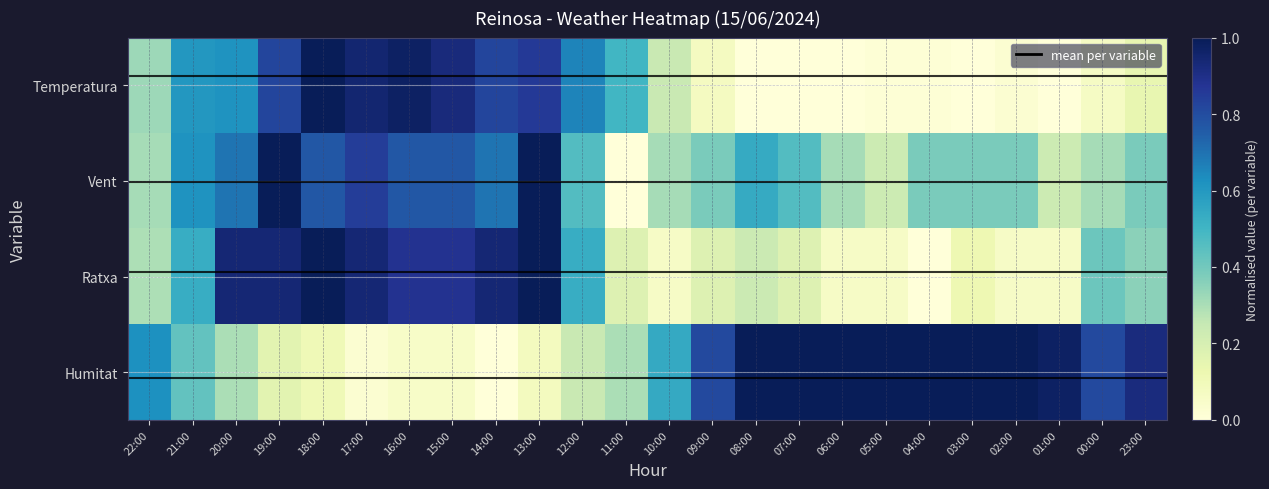

The Ratxa series shows 0.5 at 12:00. True or false?

True